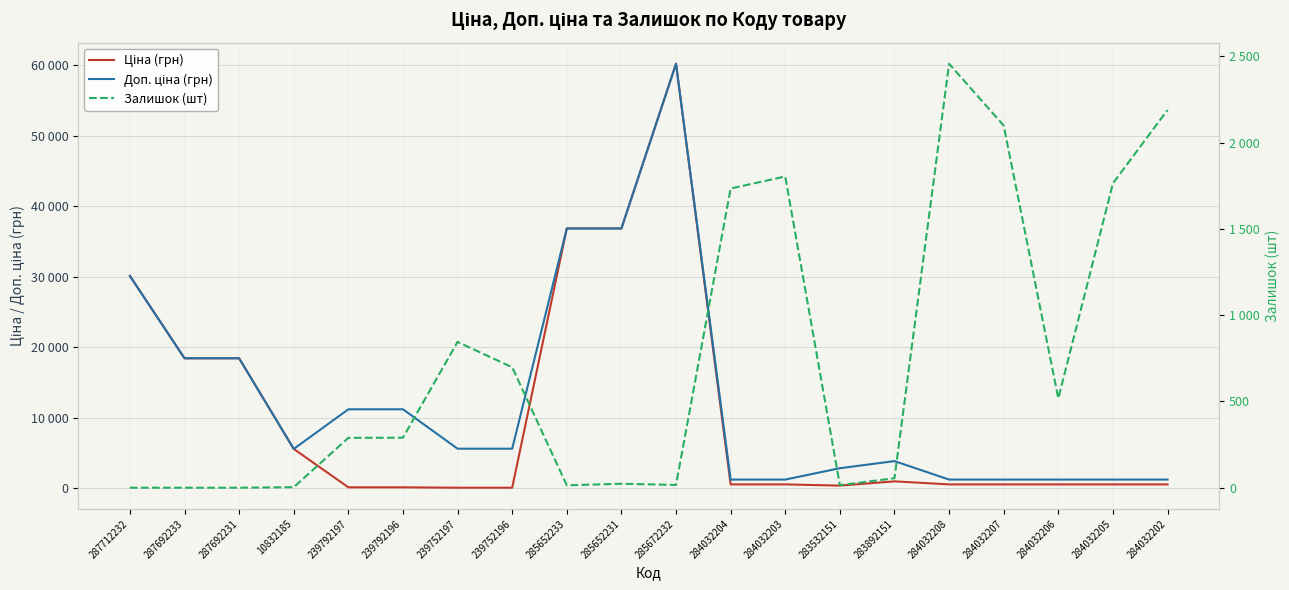

At which category is the sum across all series the highest?

285672232